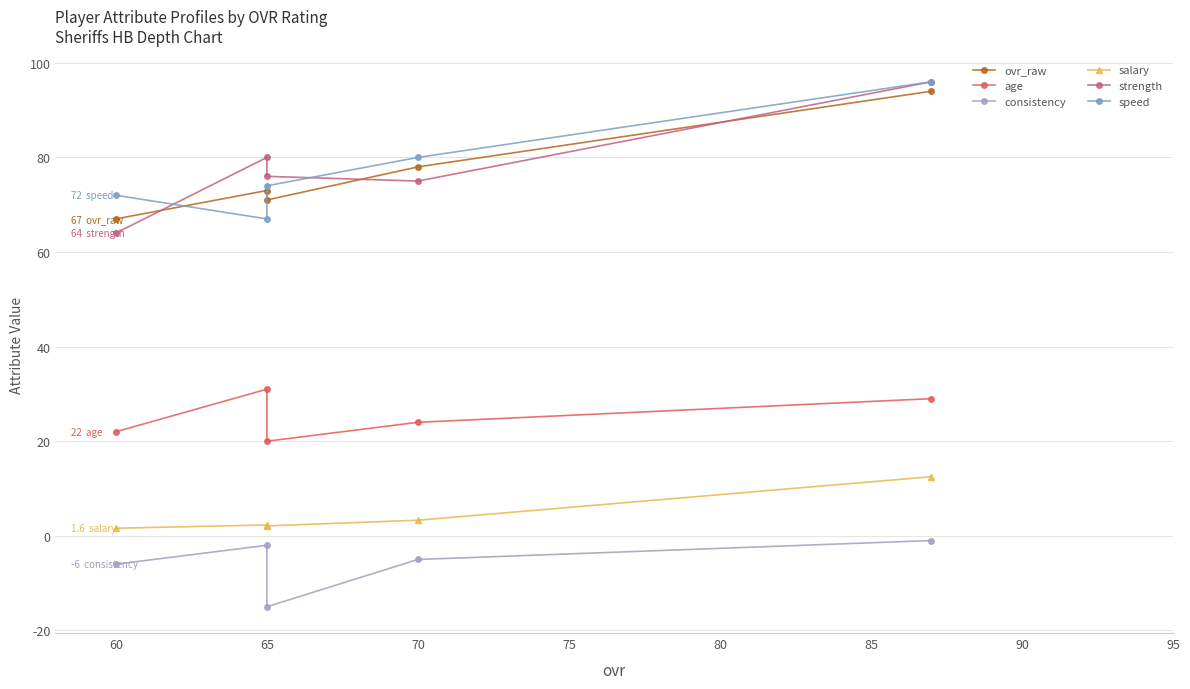

In ovr_raw, how many points are lower than both neighbors (excluding endpoints)?

1